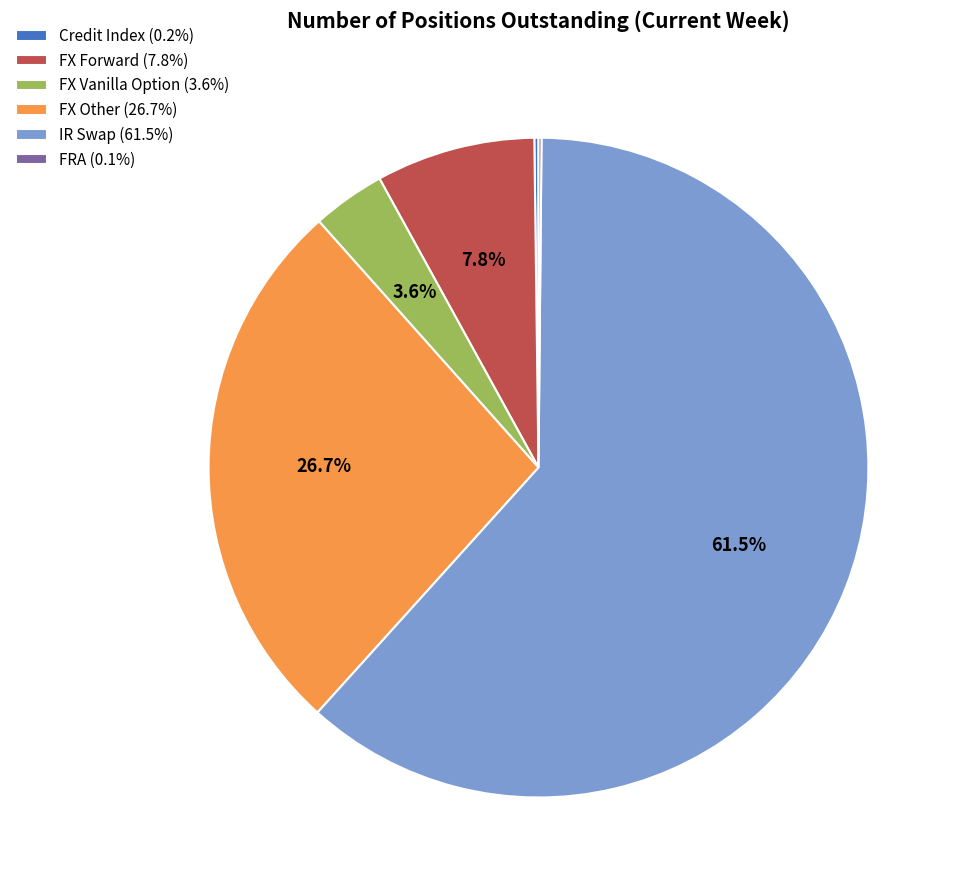

Do FX Forward (7.8%) and FX Other (26.7%) together represent more than half of the pie?

No